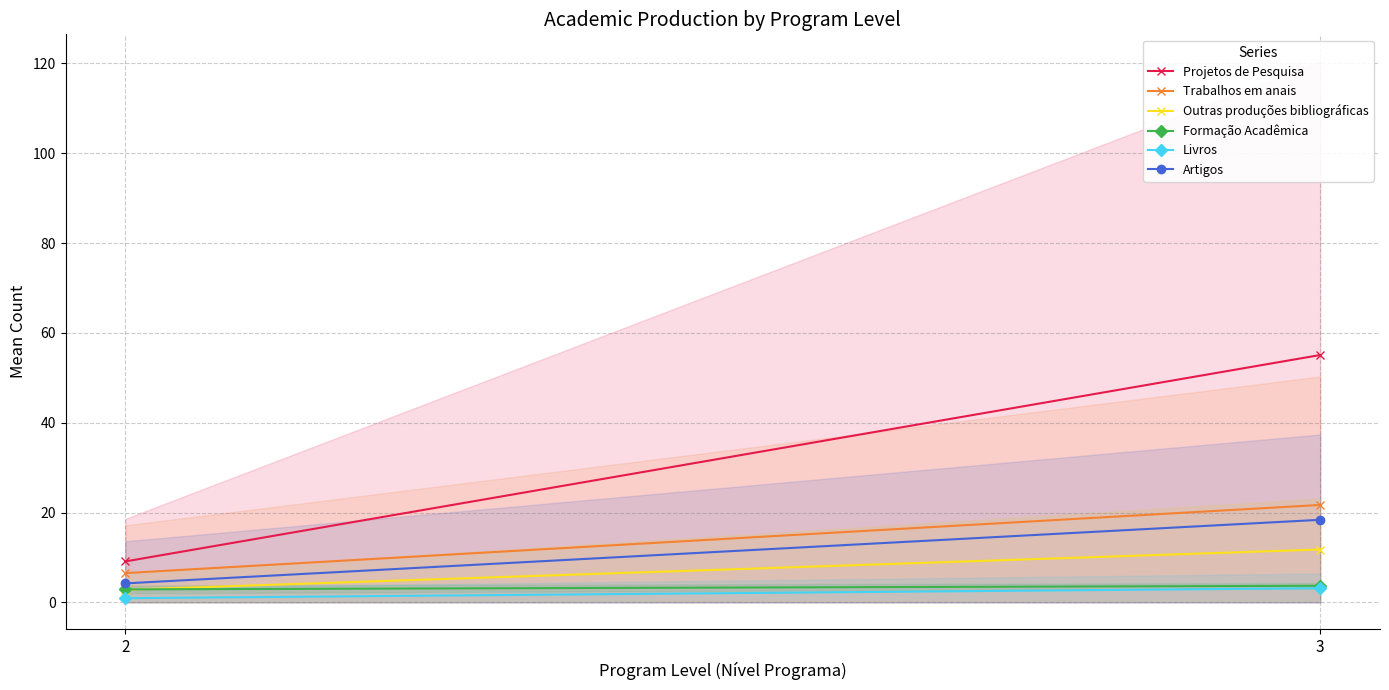

What is the difference between the maximum and minimum values in the Artigos series?

14.2